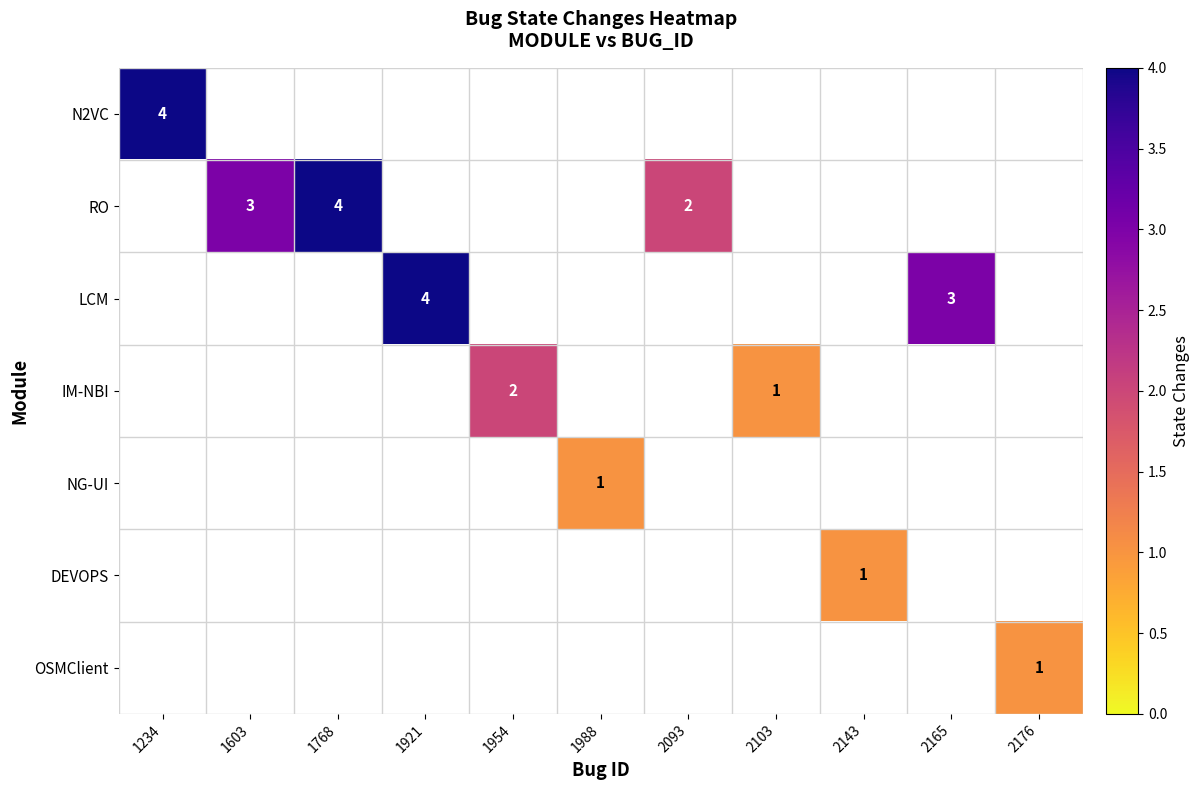

The DEVOPS series shows 2 at 2143. True or false?

False